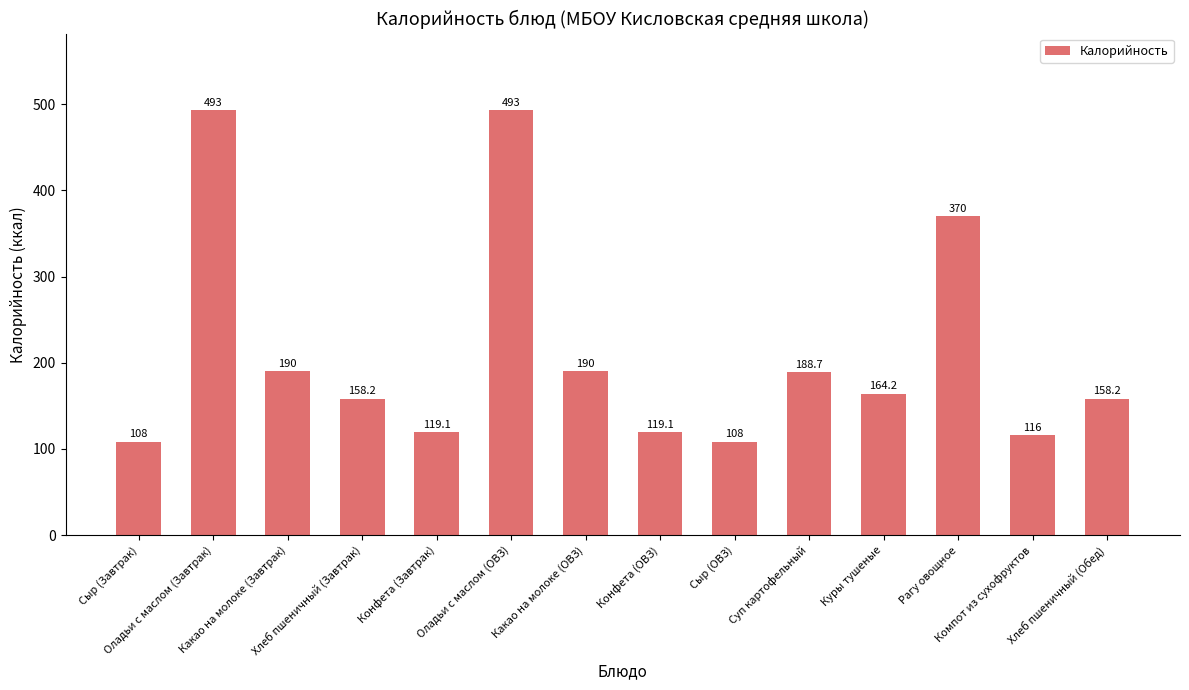

Reading left to right, extract all data points from this chart.

108.0	493.0	190.0	158.2	119.1	493.0	190.0	119.1	108.0	188.7	164.2	370.0	116.0	158.2